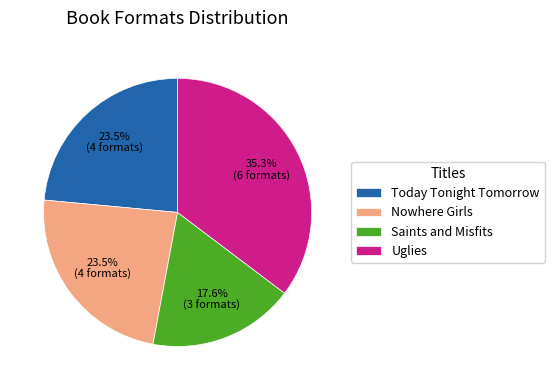

To the nearest percent, what is the difference between the largest and smallest slice percentages?

18%